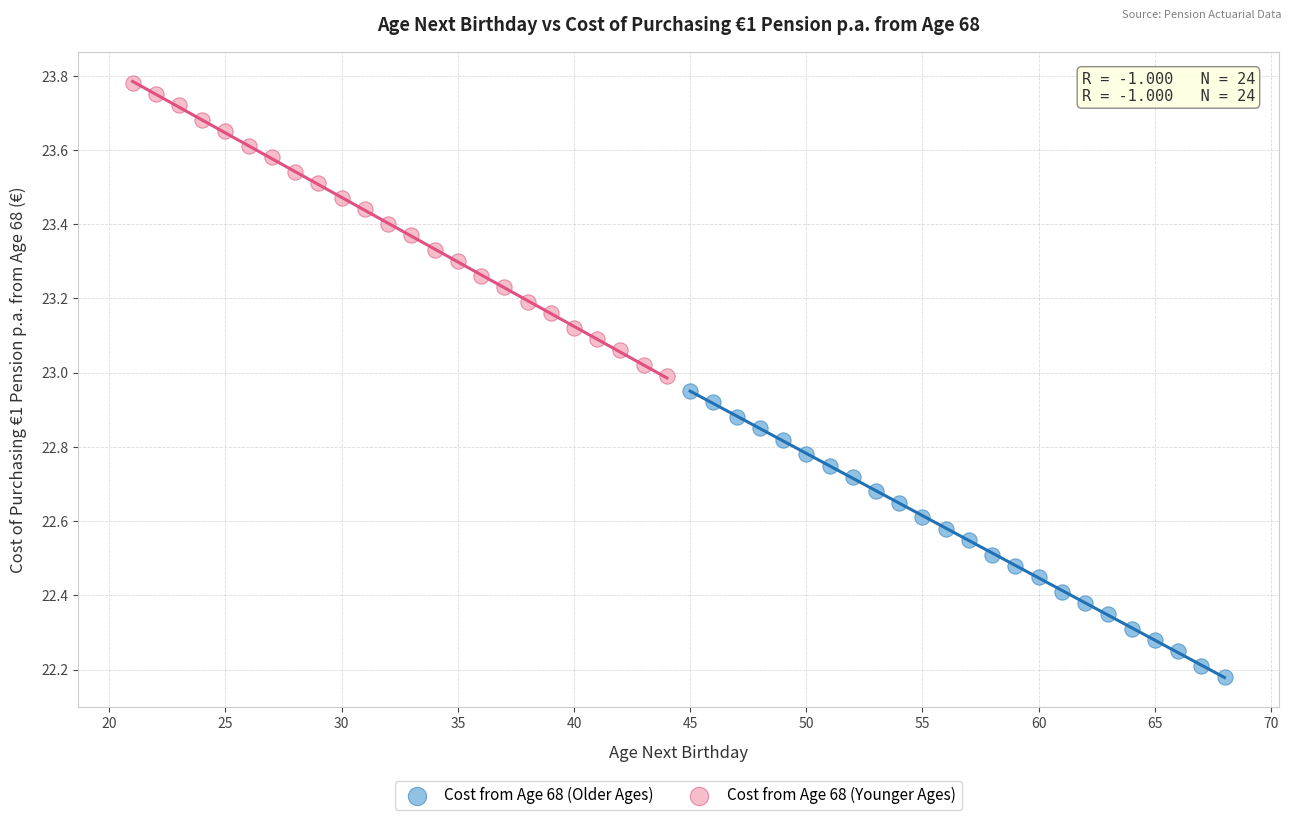

Which series contains the lowest Y value?

Cost from Age 68 (Older Ages)